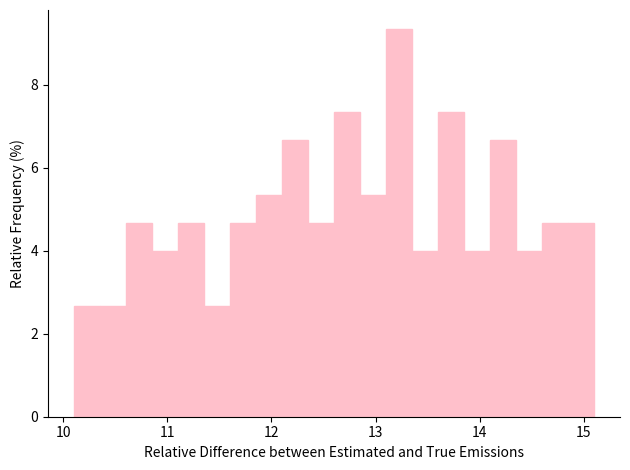

Read against the x-axis, roughly where is the centre of the tallest bar?

13.2